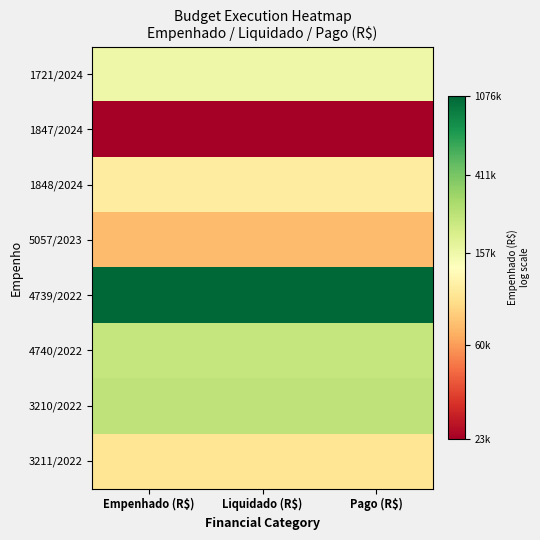

What is the difference between the highest and lowest values at Liquidado (R$)?

3.8